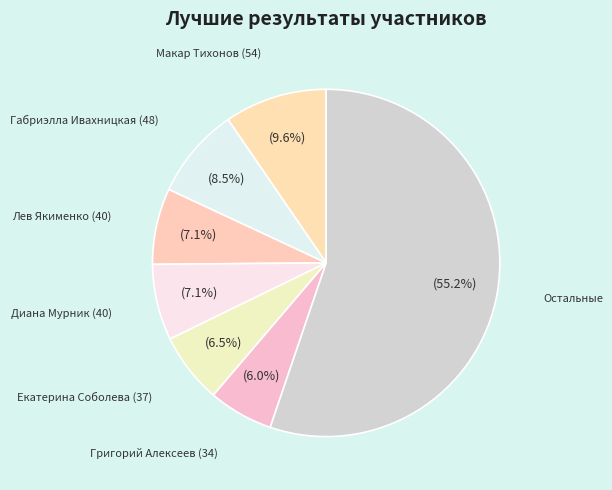

Which has a higher value, Екатерина Соболева (37) or Габриэлла Ивахницкая (48)?

Габриэлла Ивахницкая (48)